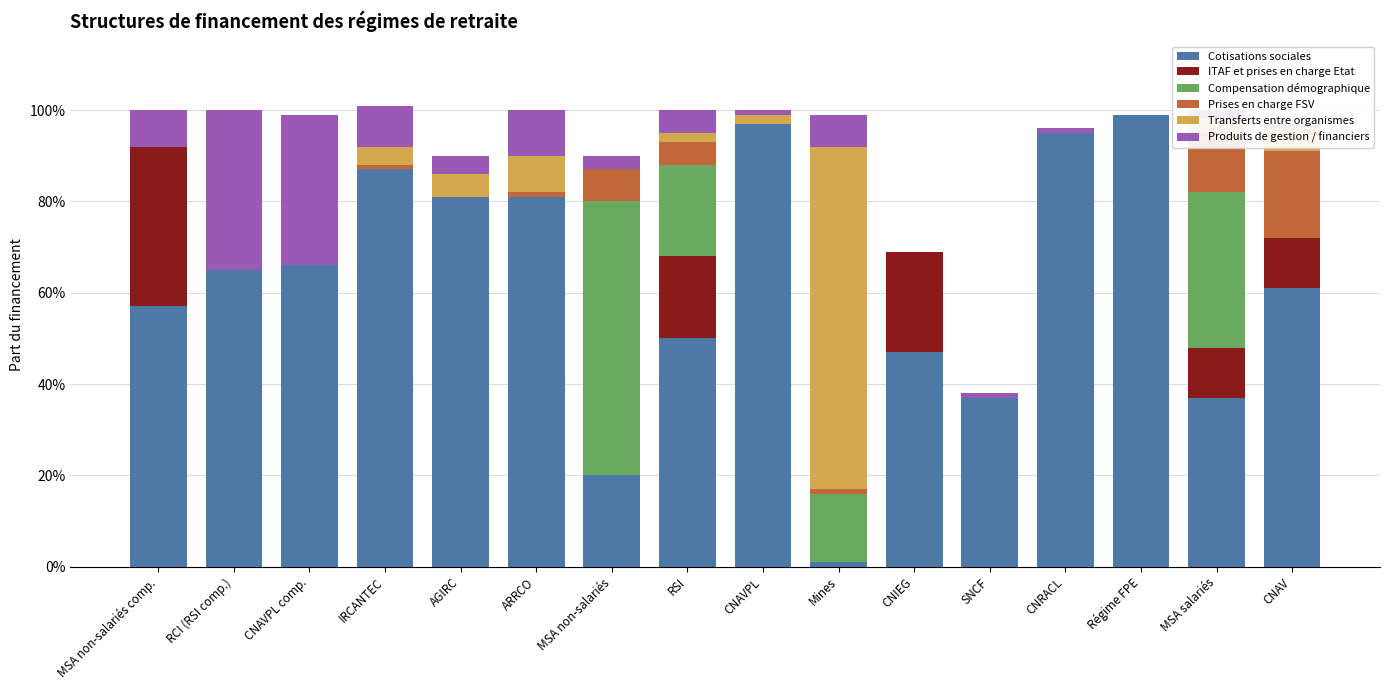

What are all the series names shown in the legend?

Cotisations sociales, ITAF et prises en charge Etat, Compensation démographique, Prises en charge FSV, Transferts entre organismes, Produits de gestion / financiers